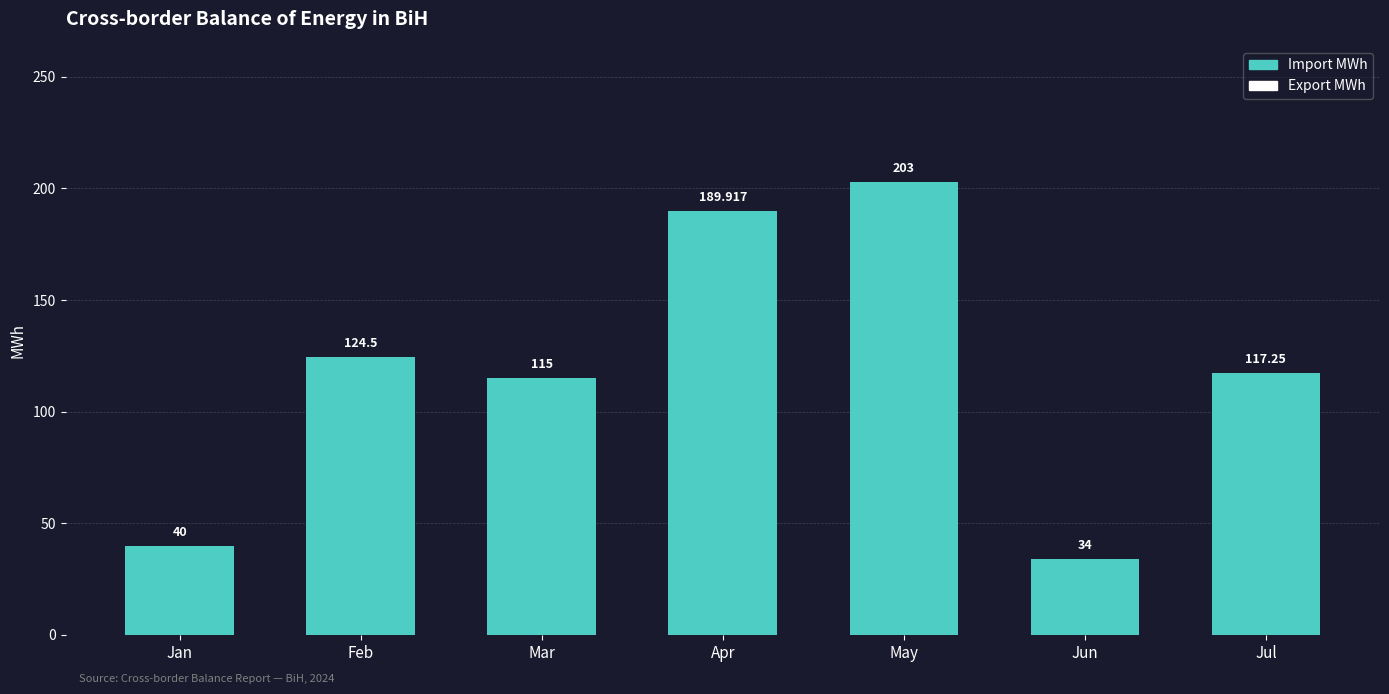

Which series has the largest total across all categories?

Import MWh